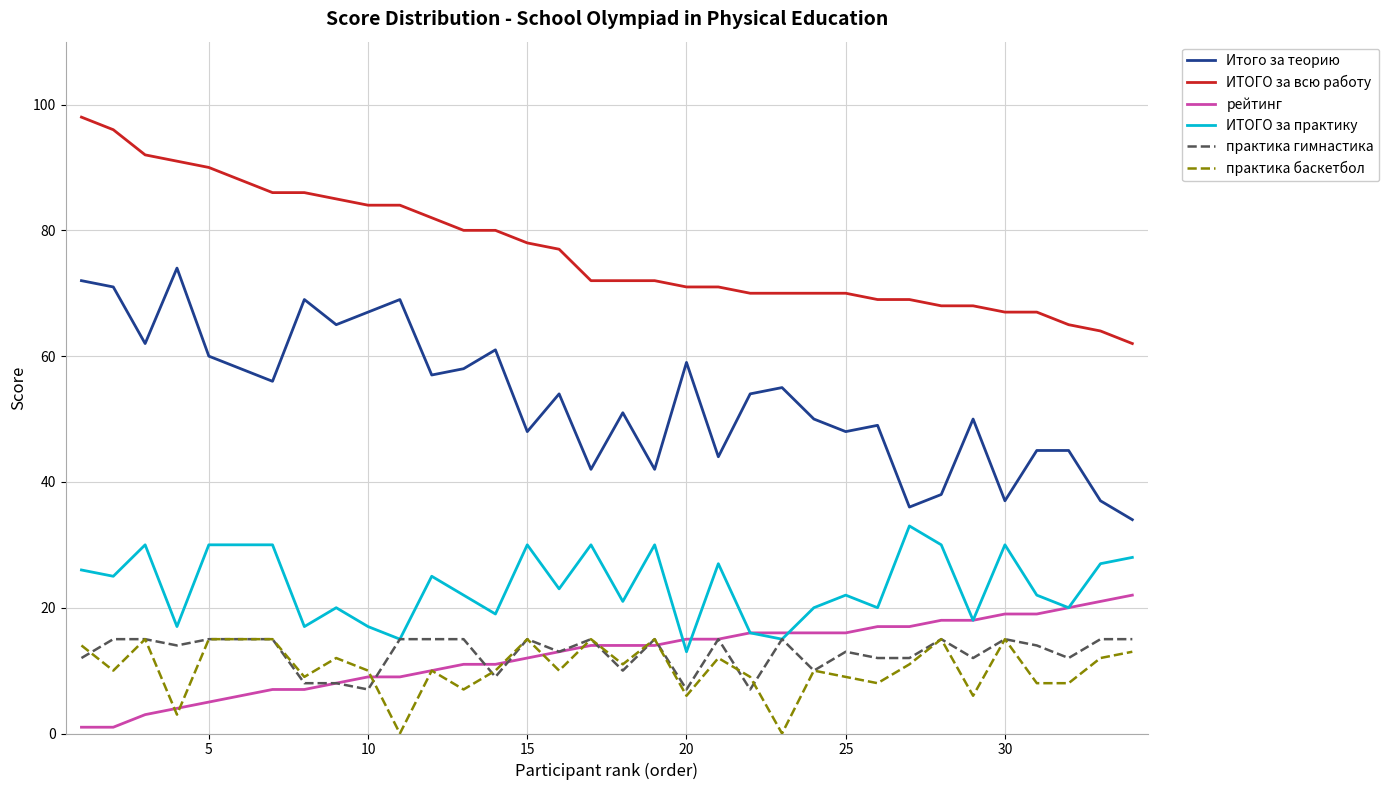

How many lines are shown in the chart?

6